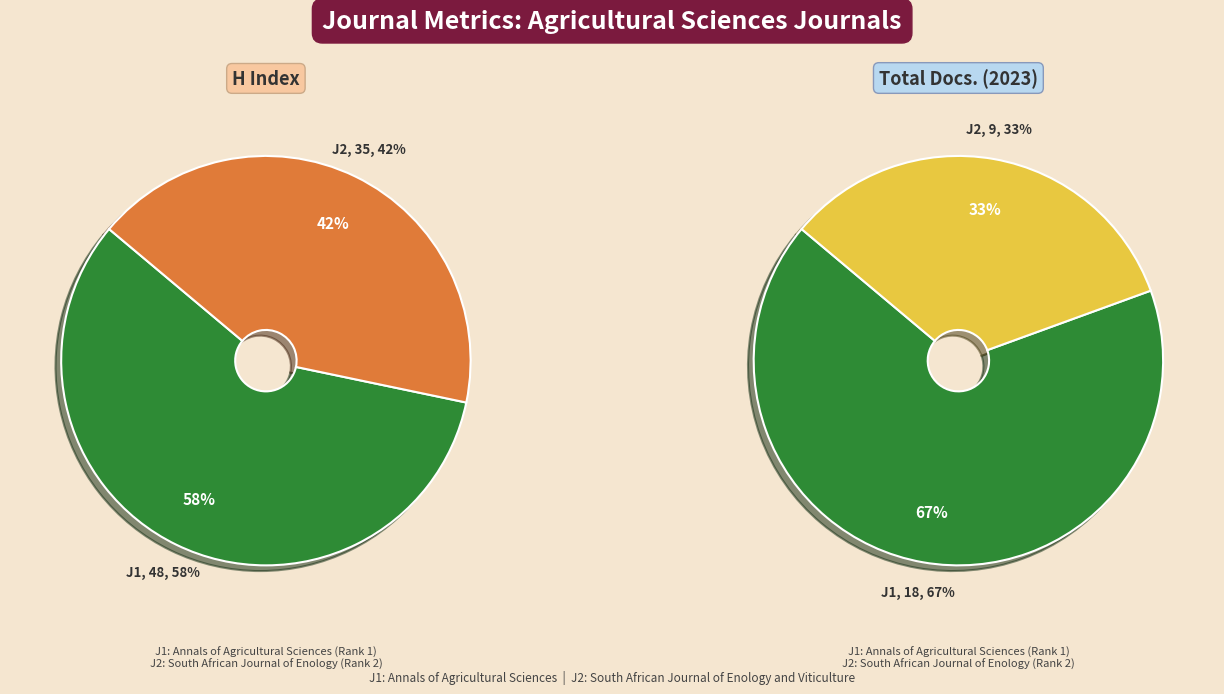

How many segments does this pie chart have?

2